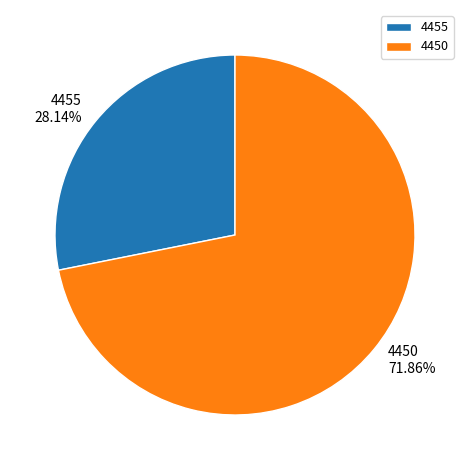

What is the largest slice in the pie chart?

4450